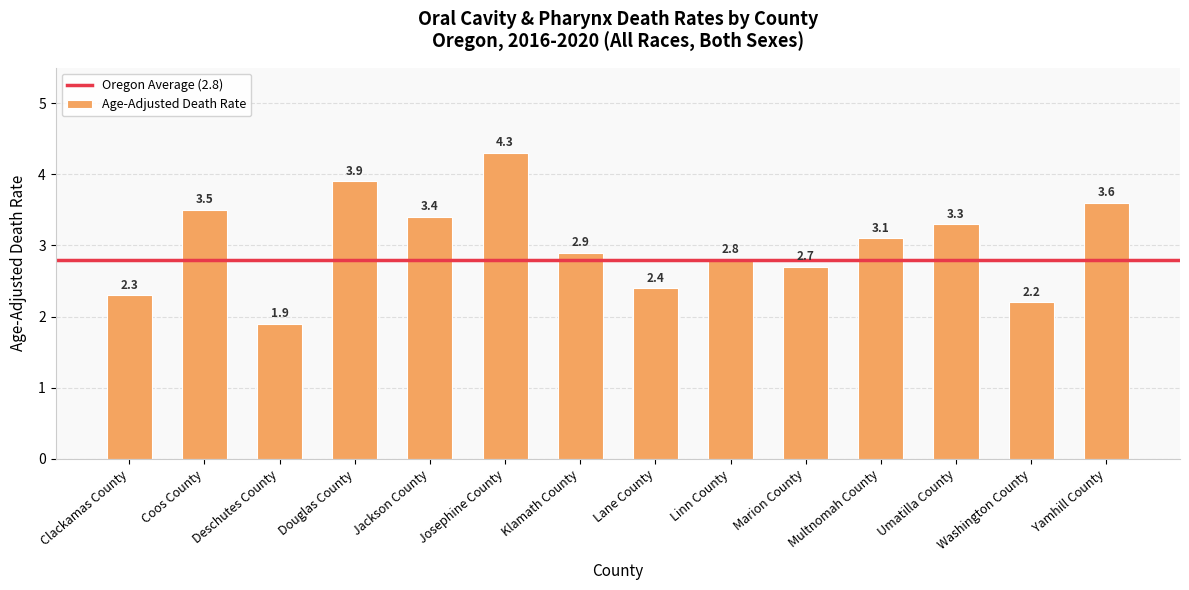

What is the value of the 5th bar from the left?

3.4